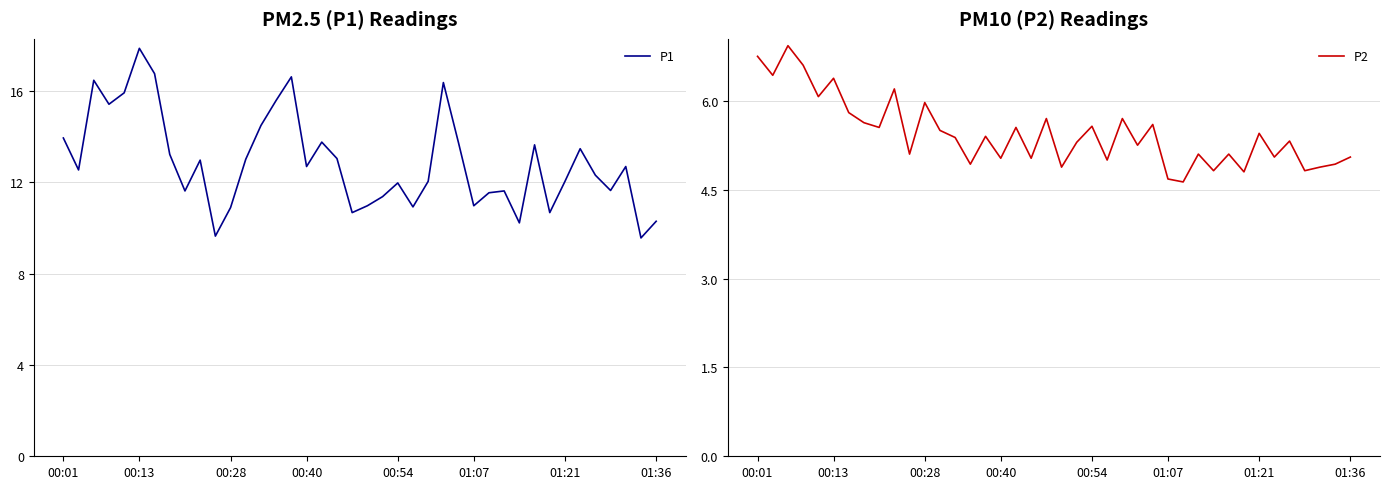

At which label does P1 reach its peak?

00:13